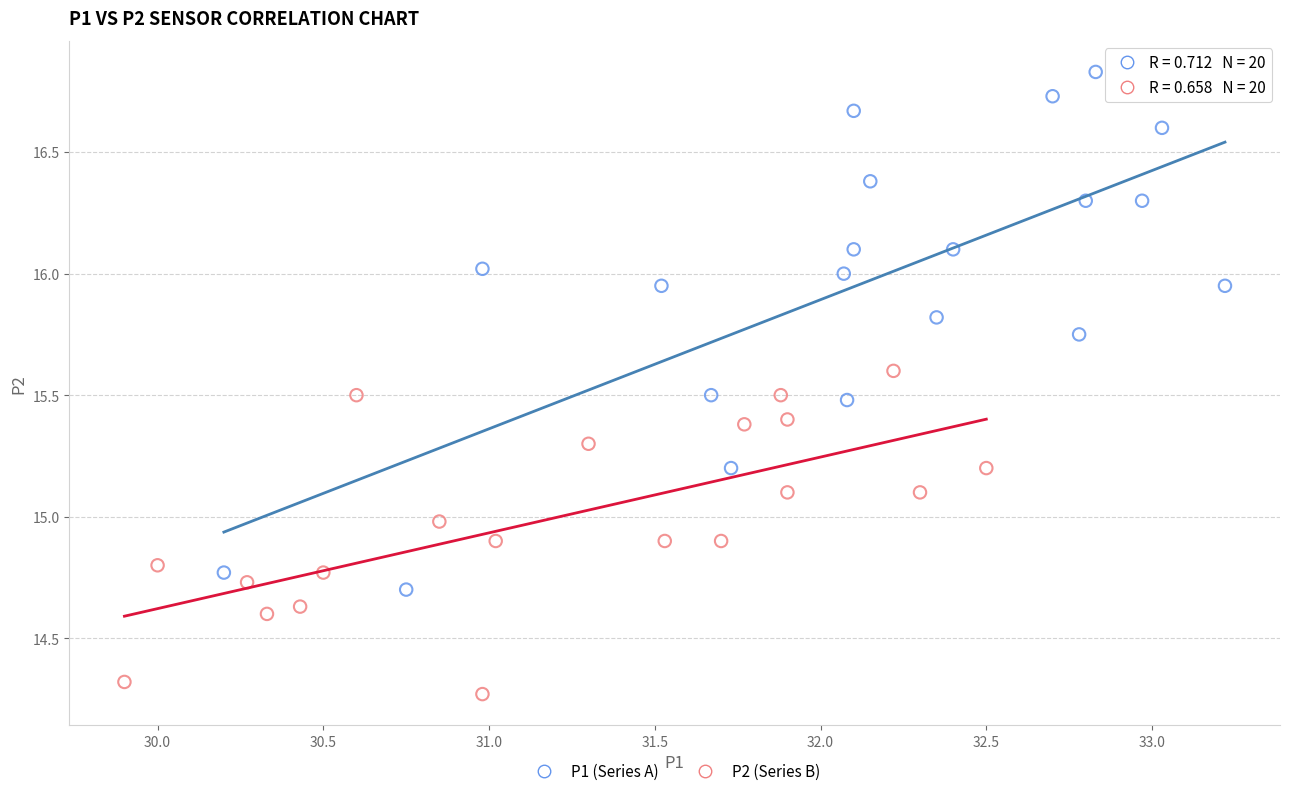

Which series has the widest spread of Y values?

P1 (Series A)